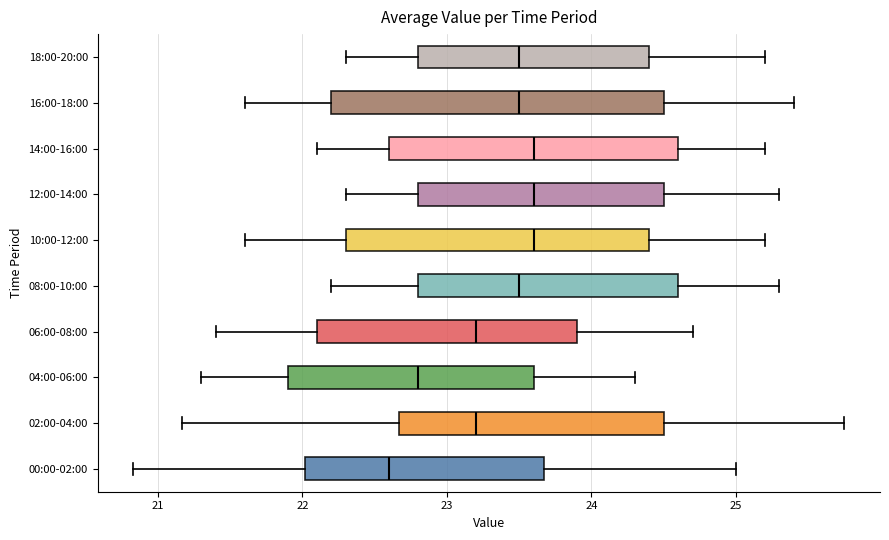

Comparing the boxes themselves (not the whiskers), which one is the widest?

16:00-18:00